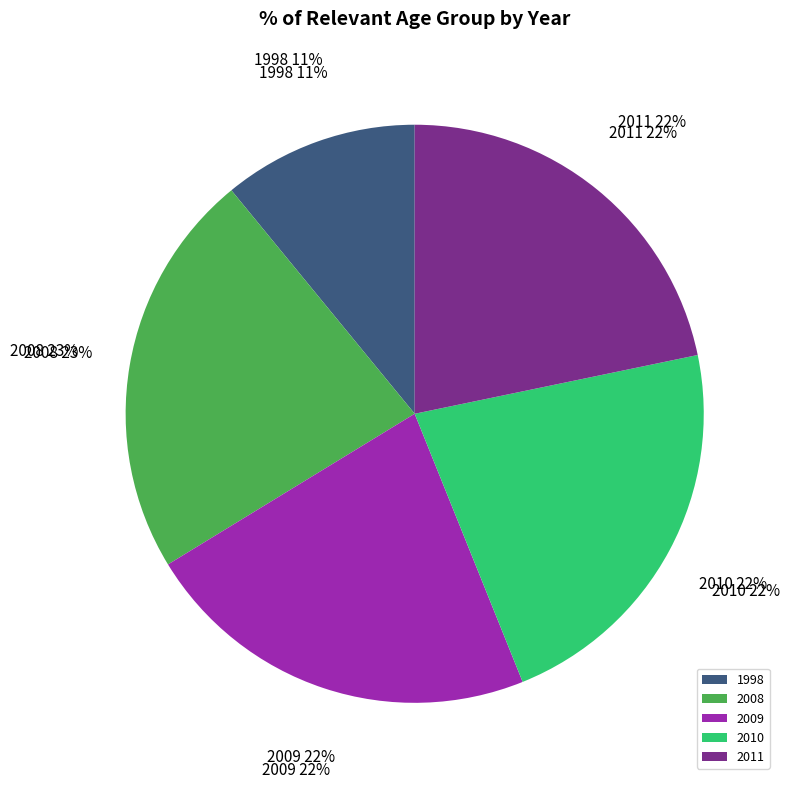

Which slice is the smallest?

1998